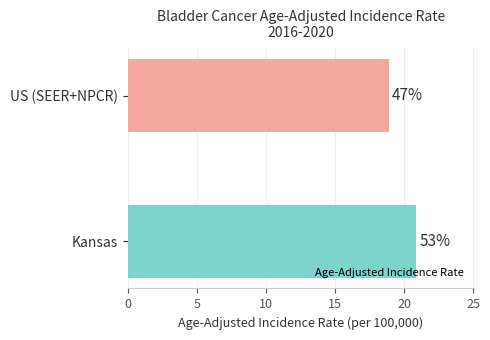

How many bars are there in total?

2